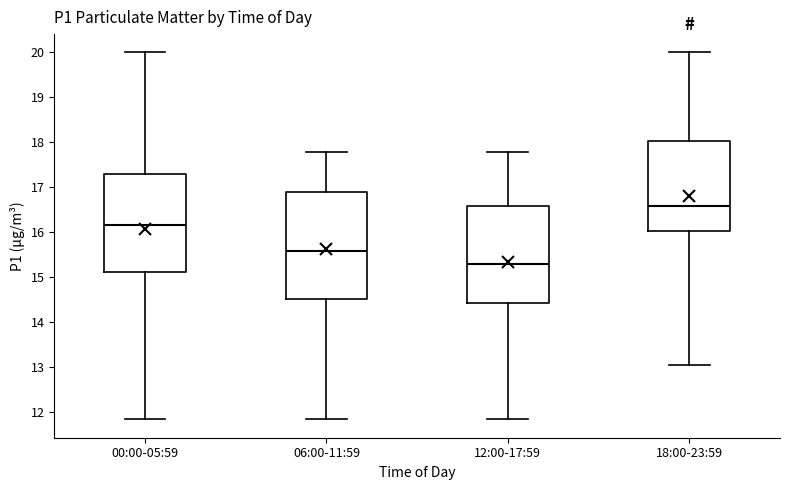

Which box is the tallest, from its lower edge to its upper edge?

06:00-11:59